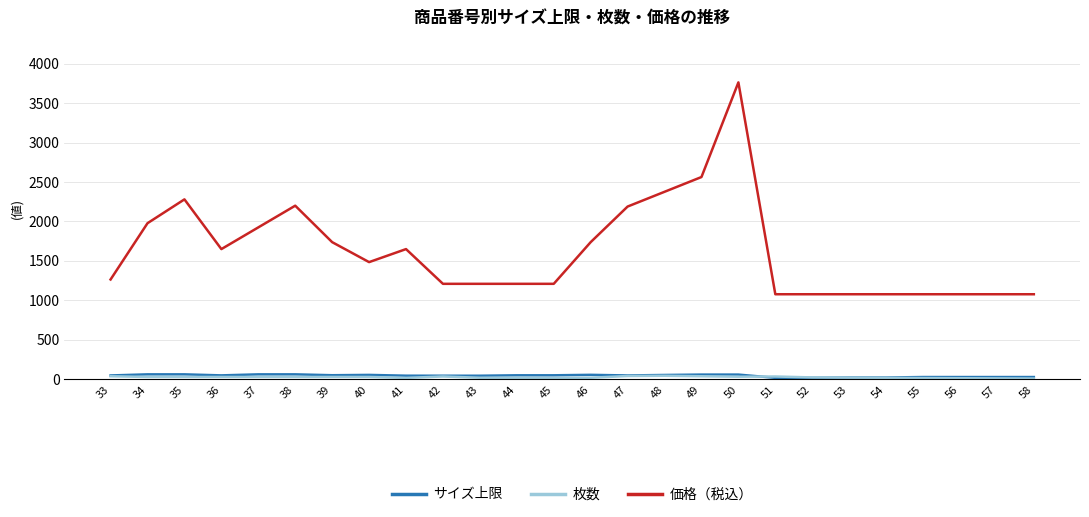

Between 41 and 55, which series saw the biggest shift?

価格（税込）